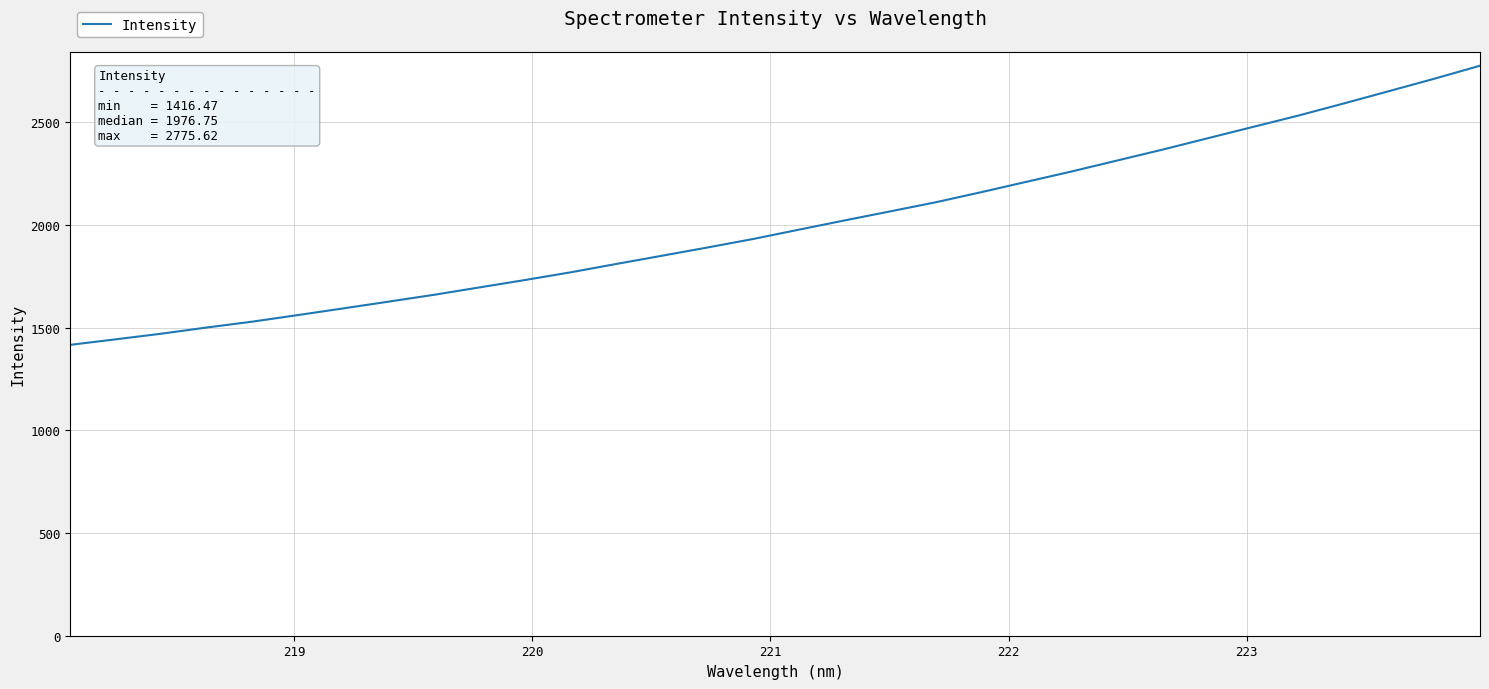

True or false: the data has more than 1 interior local peaks.

False